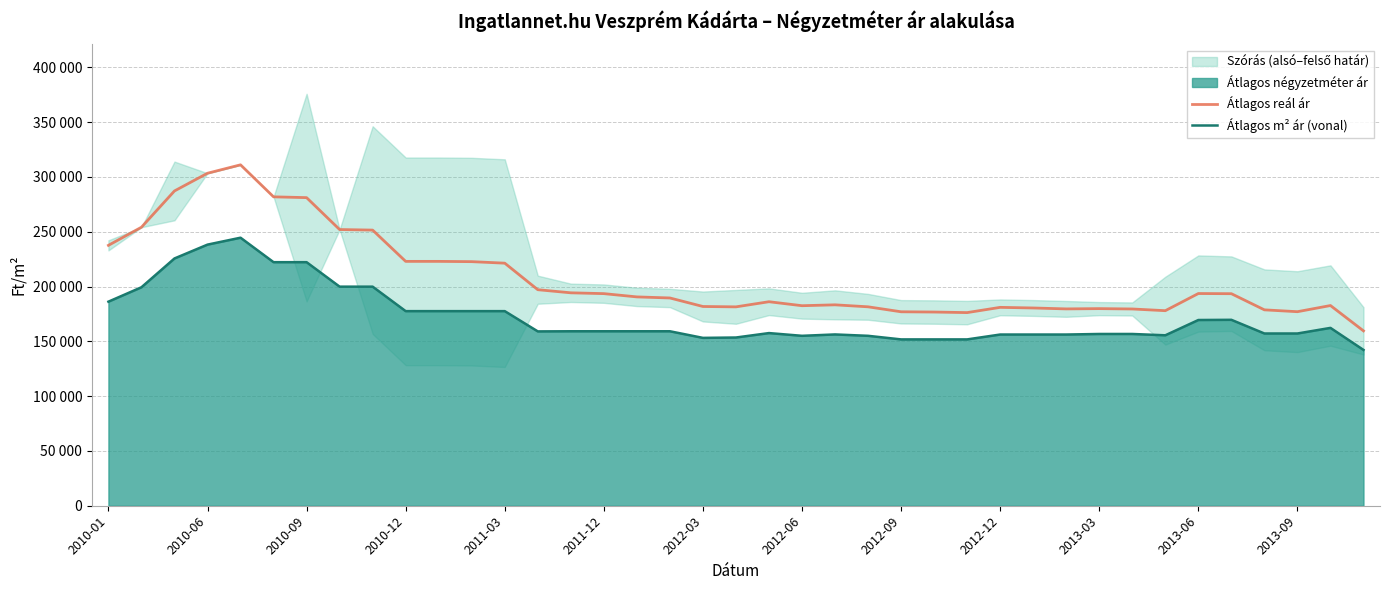

The Átlagos m² ár (vonal) series shows 156291 at 22. True or false?

True